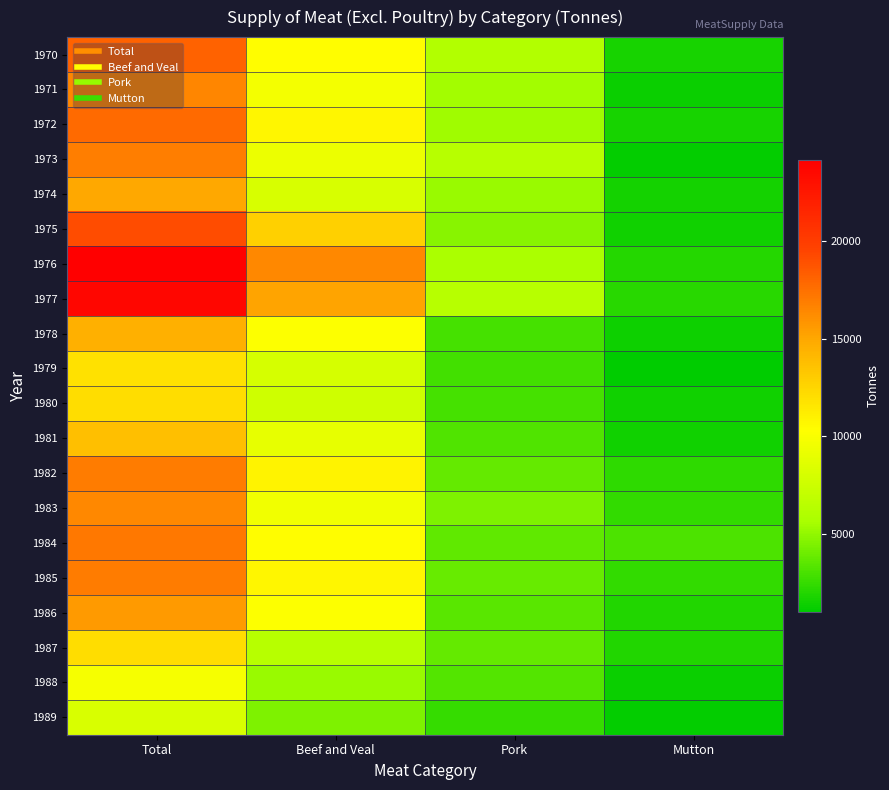

How many distinct data groups are displayed?

20